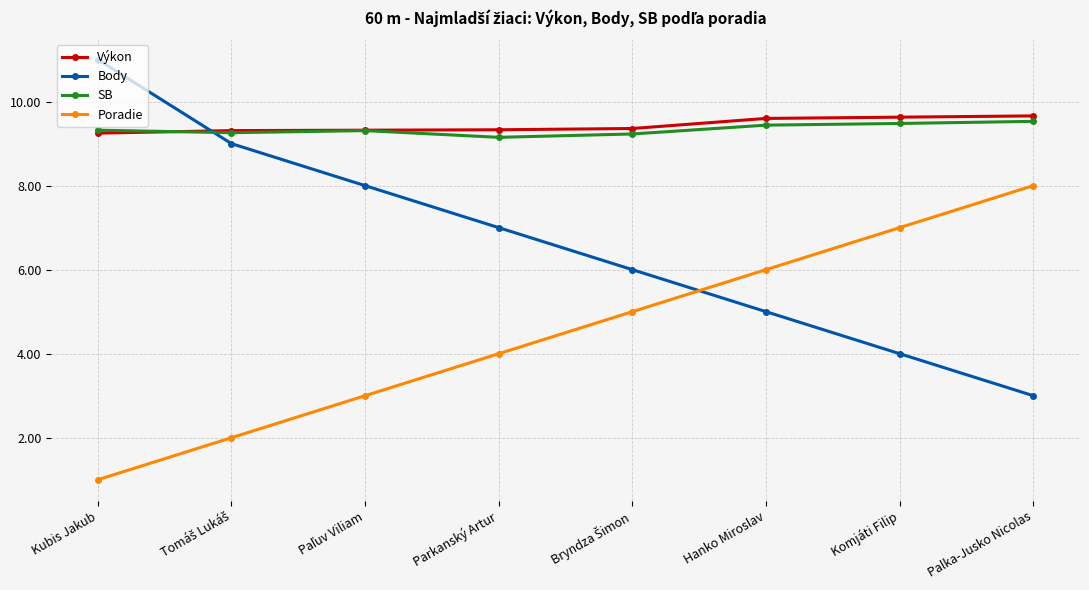

Is this an area chart (filled region under the line)?

No